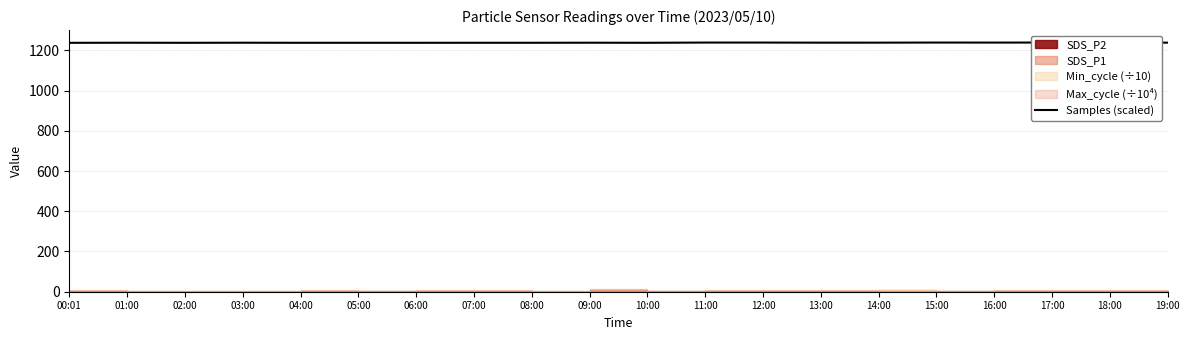

List the labels in order of value, largest first.

17:00, 15:00, 11:00, 12:00, 18:00, 16:00, 14:00, 19:00, 13:00, 09:00, 03:00, 01:00, 07:00, 08:00, 05:00, 10:00, 04:00, 06:00, 02:00, 00:01